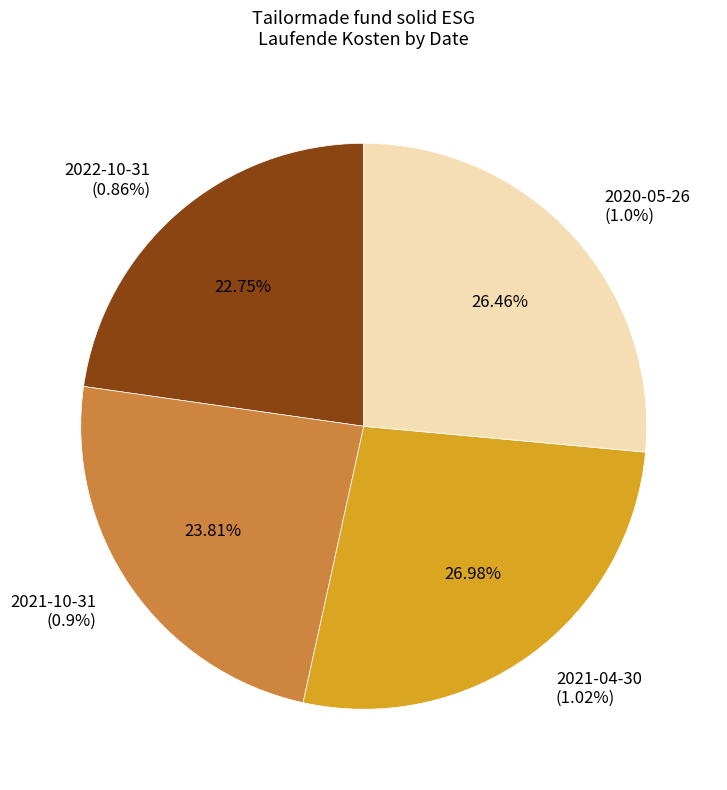

To the nearest percent, what is the difference between the largest and smallest slice percentages?

4%